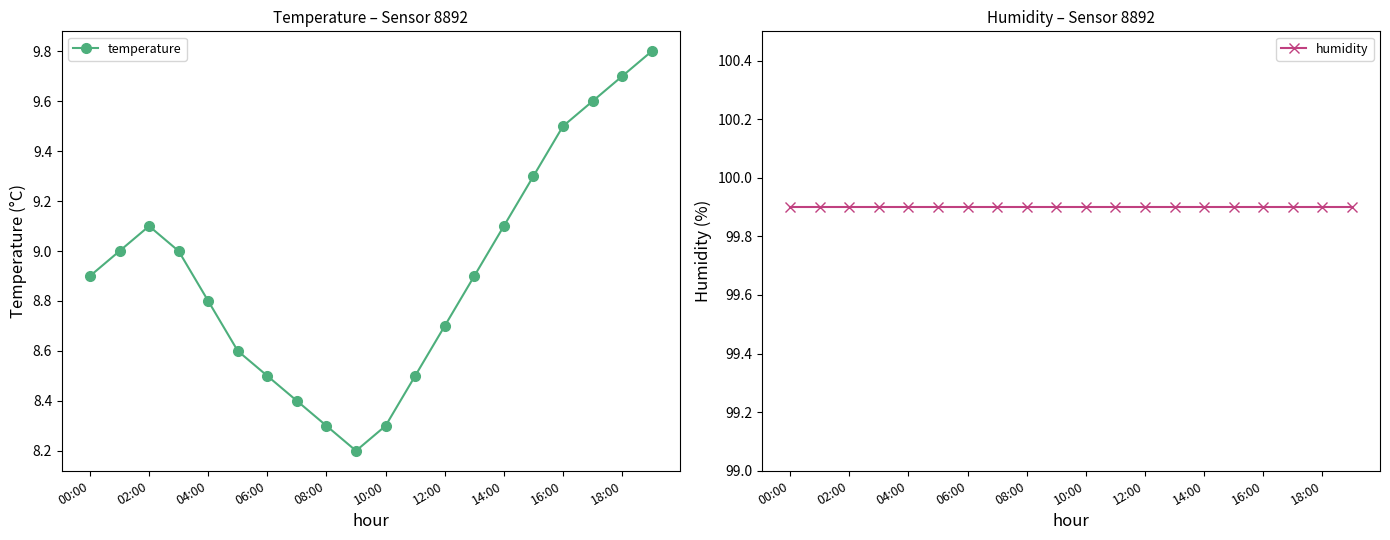

True or false: temperature and humidity cross at least once.

False